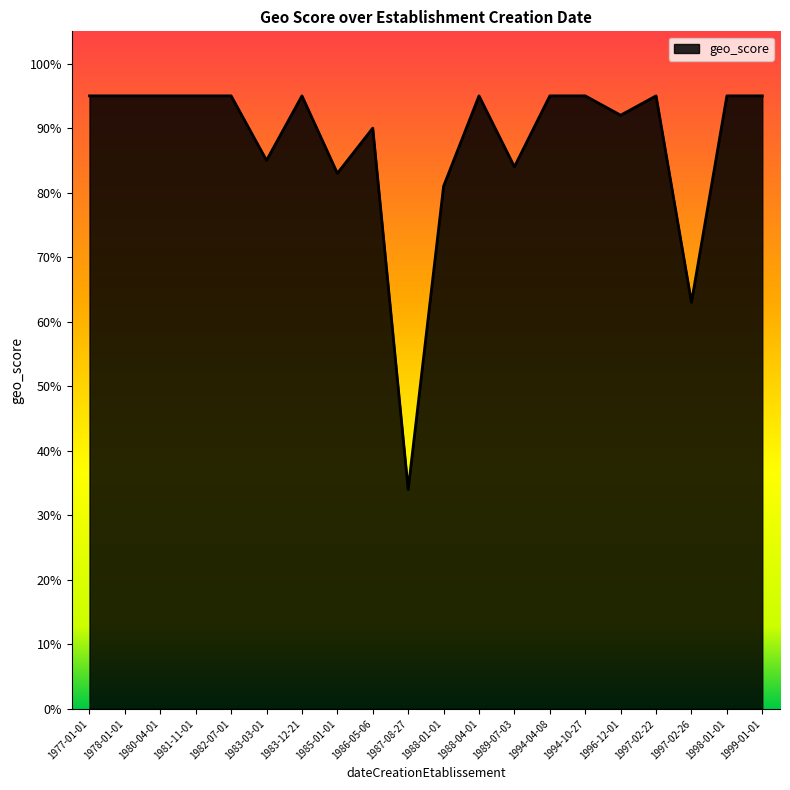

List the labels in order of value, smallest first.

1987-08-27, 1997-02-26, 1988-01-01, 1985-01-01, 1989-07-03, 1983-03-01, 1986-05-06, 1996-12-01, 1977-01-01, 1978-01-01, 1980-04-01, 1981-11-01, 1982-07-01, 1983-12-21, 1988-04-01, 1994-04-08, 1994-10-27, 1997-02-22, 1998-01-01, 1999-01-01